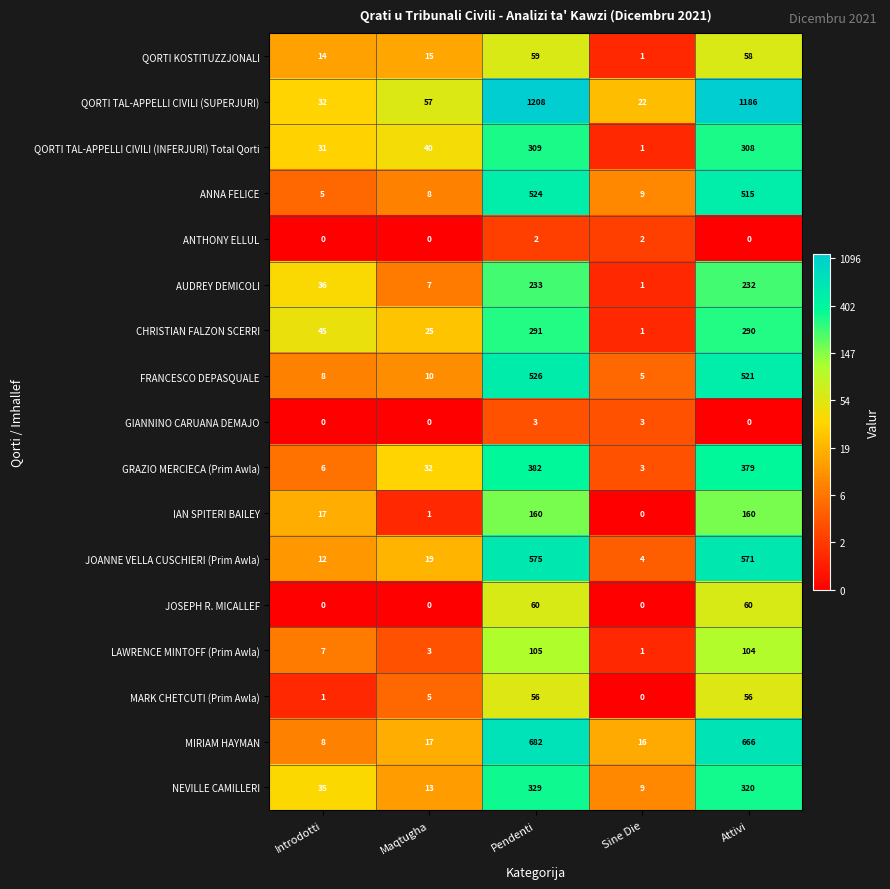

What is the total value across all series at Introdotti?

257